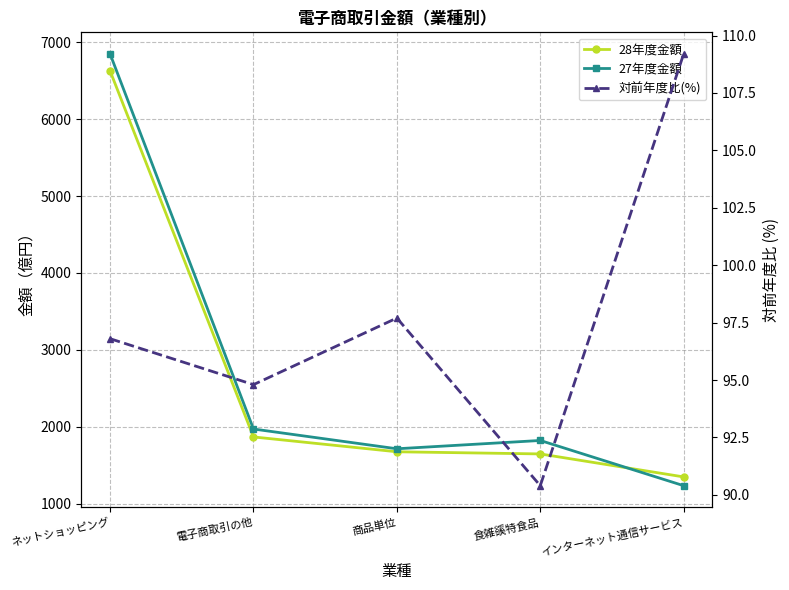

What is the sum of the 対前年度比(%) values at 電子商取引の他 and インターネット通信サービス?

204.0